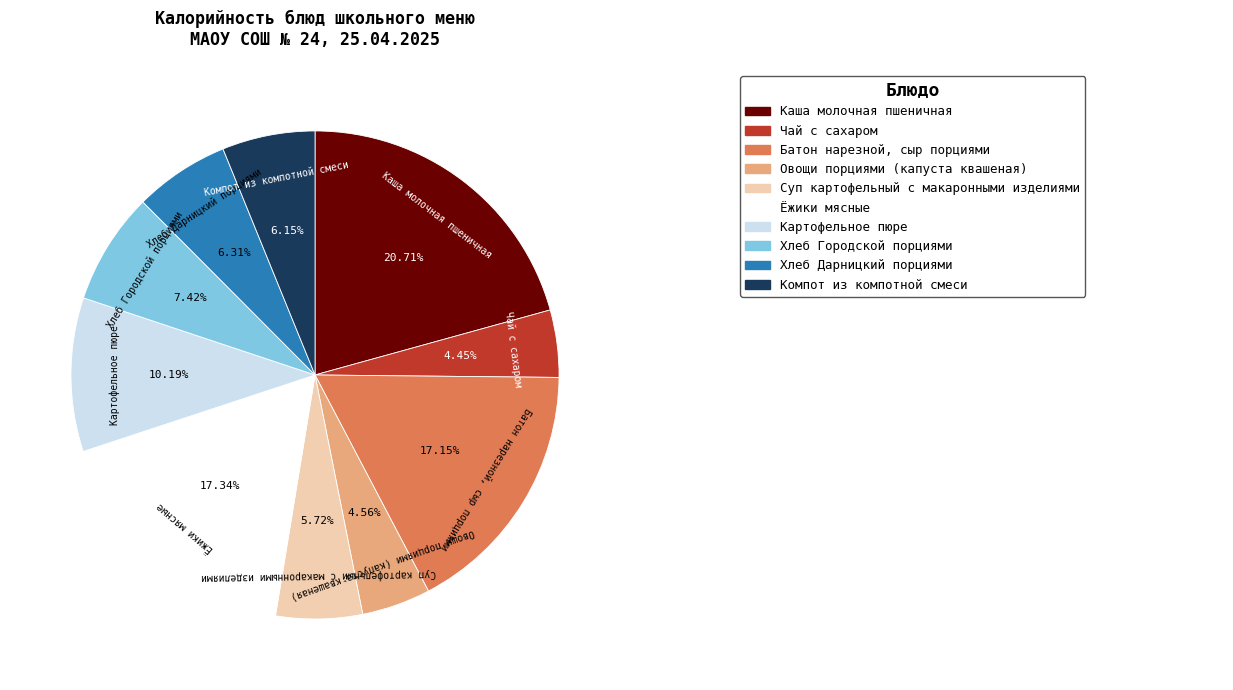

Is there a majority slice in this chart?

No